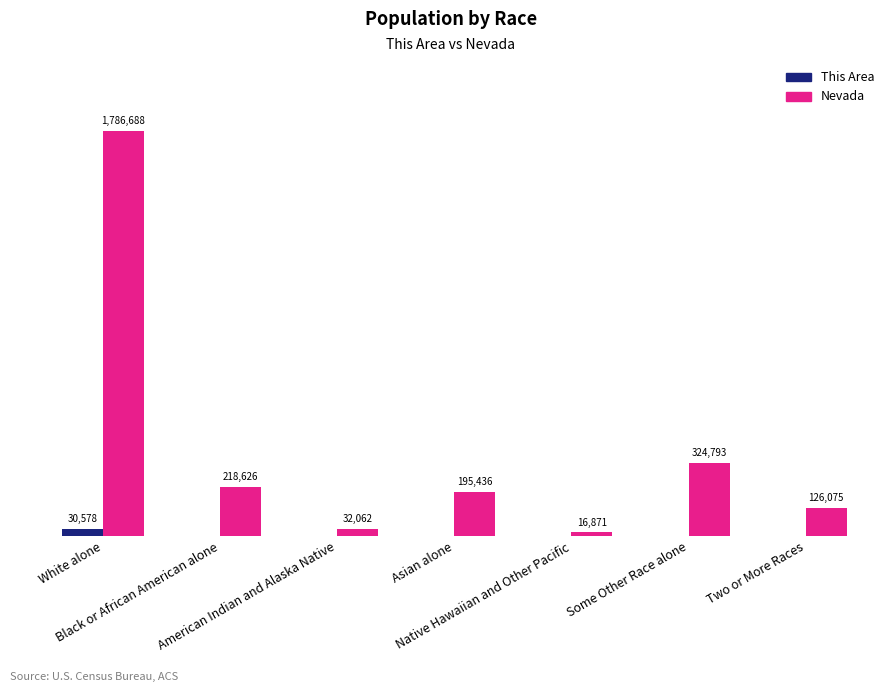

Are the bars grouped side by side (vs. stacked)?

Yes